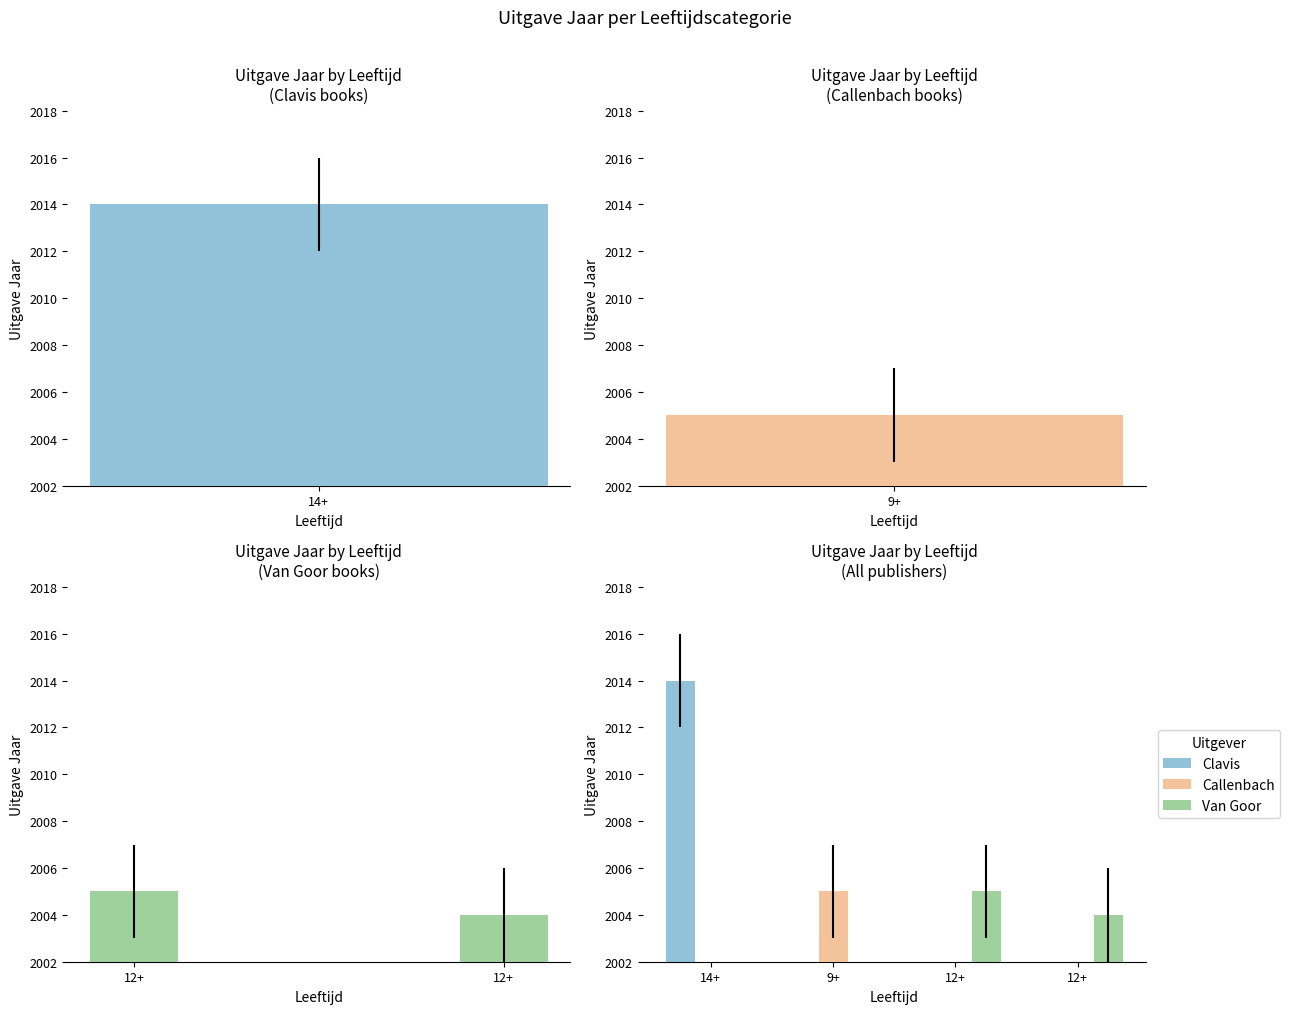

Are the bars grouped side by side (vs. stacked)?

No